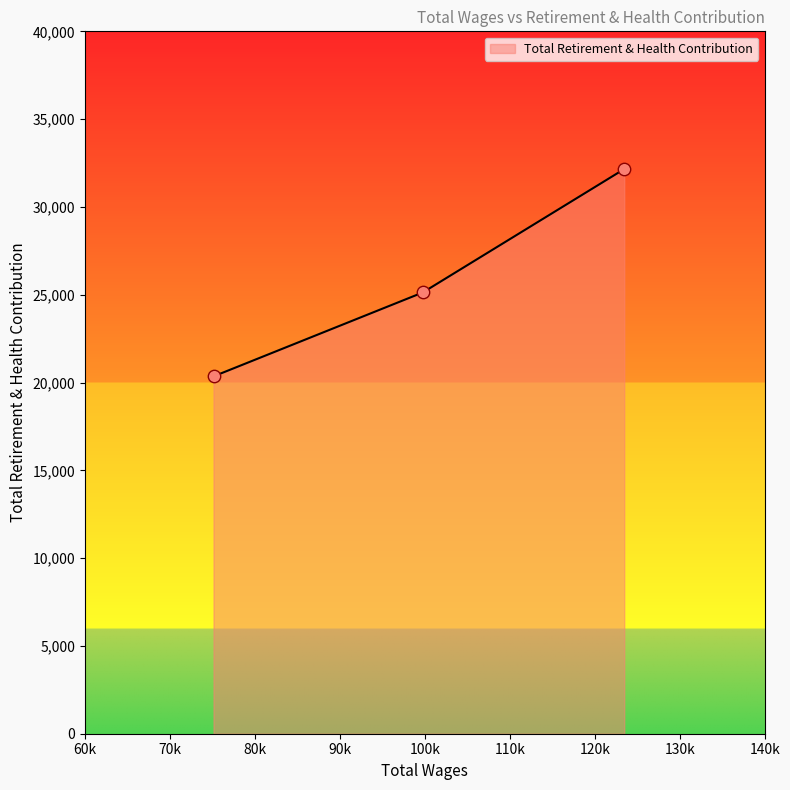

What is the smallest value displayed?

20350